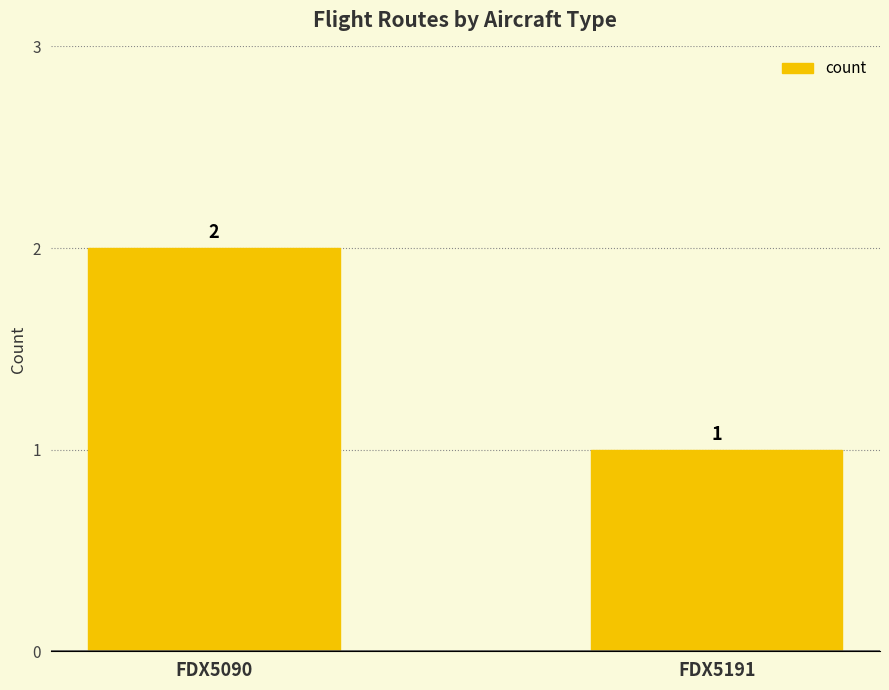

What is the difference between the values at FDX5191 and FDX5090?

1